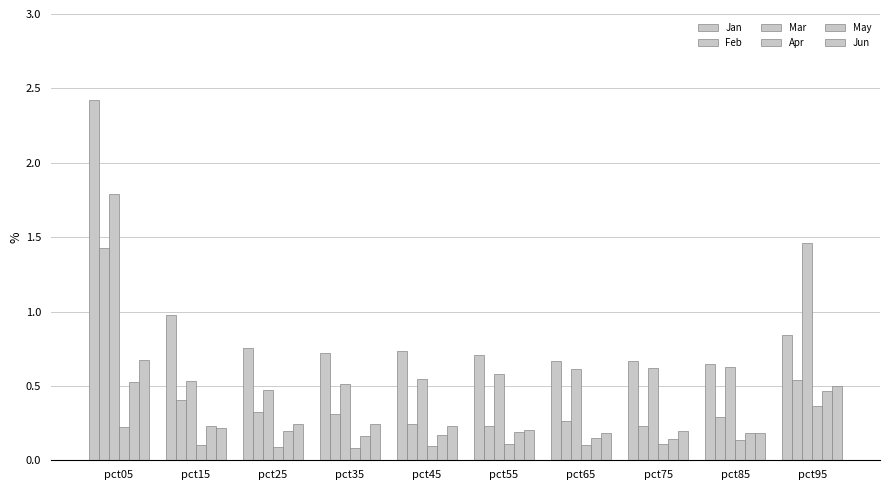

Count the number of data series in this chart.

6